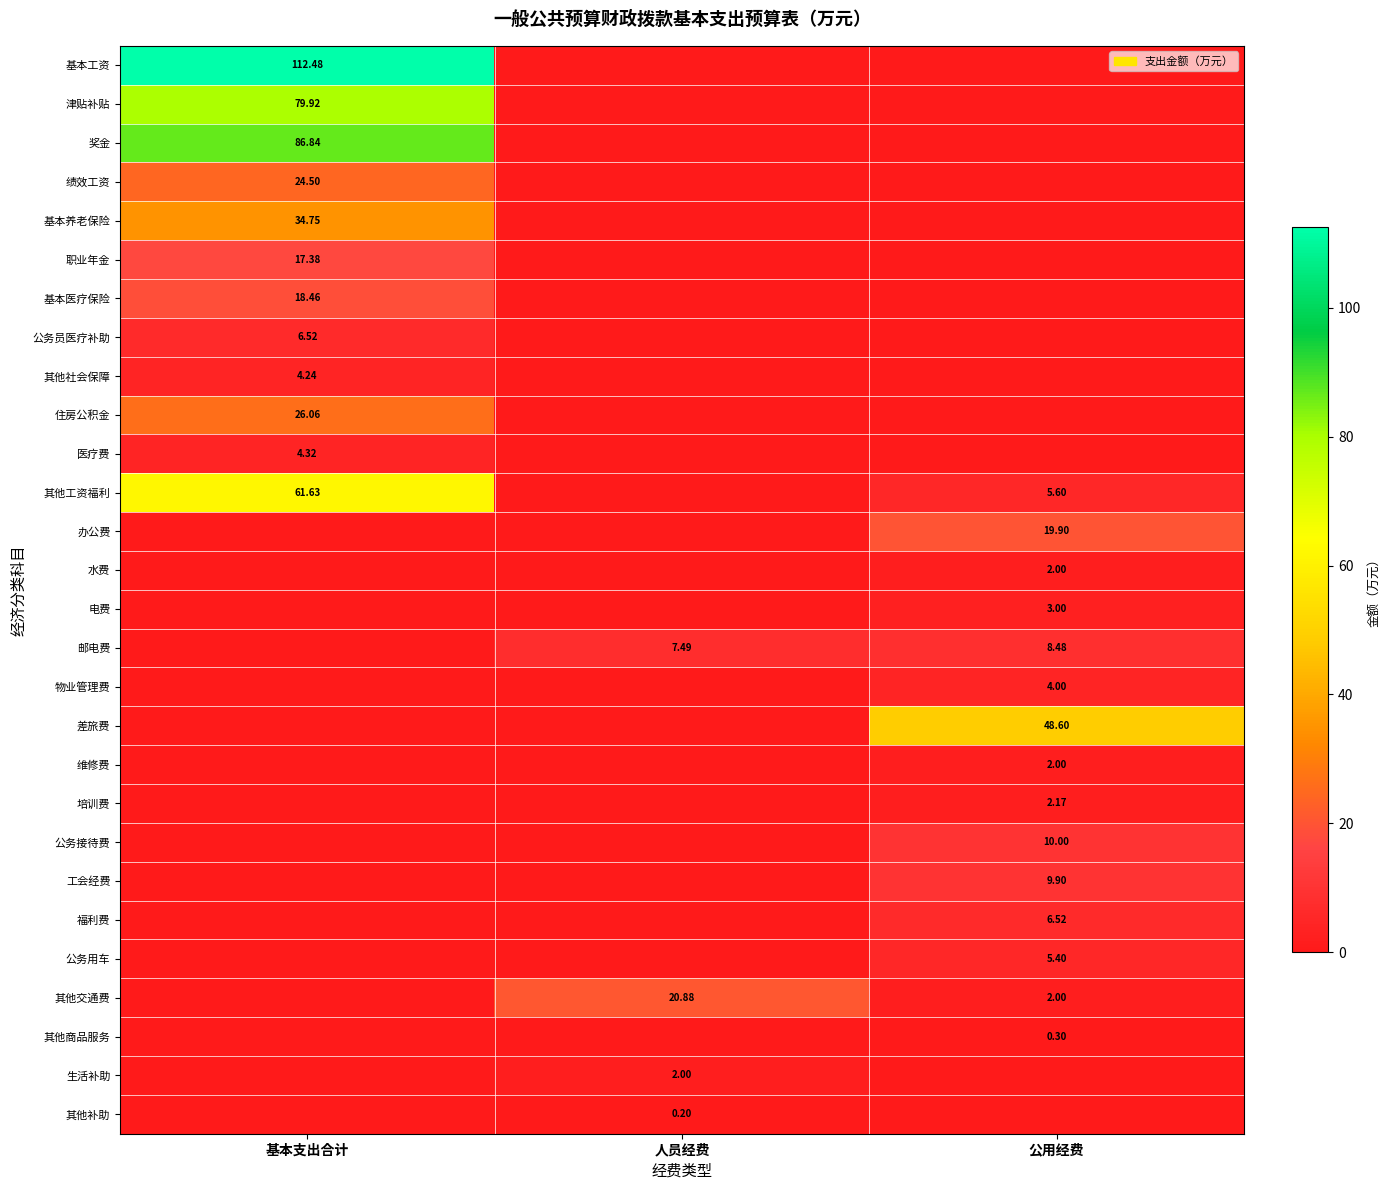

Is the value of 公务接待费 at 公用经费 greater than the value of 医疗费 at 基本支出合计?

Yes